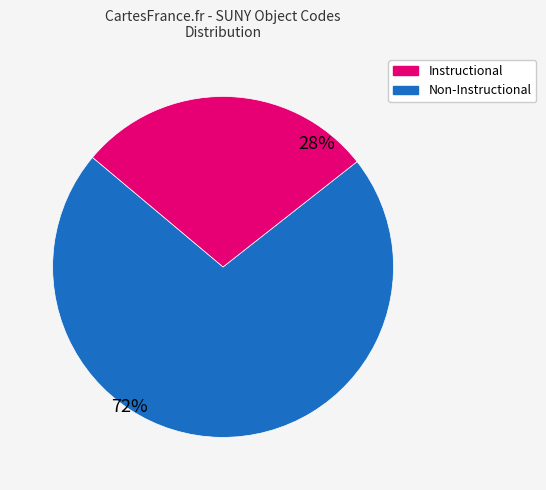

Does any single category account for the majority?

Yes